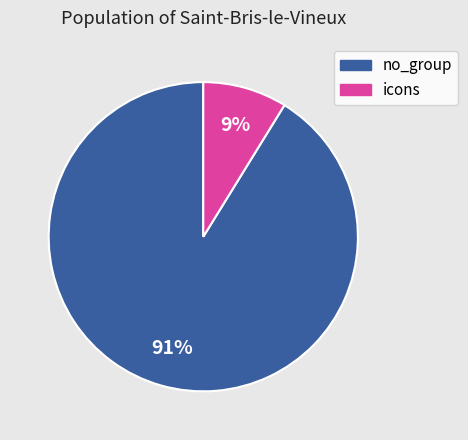

Is there a majority slice in this chart?

Yes